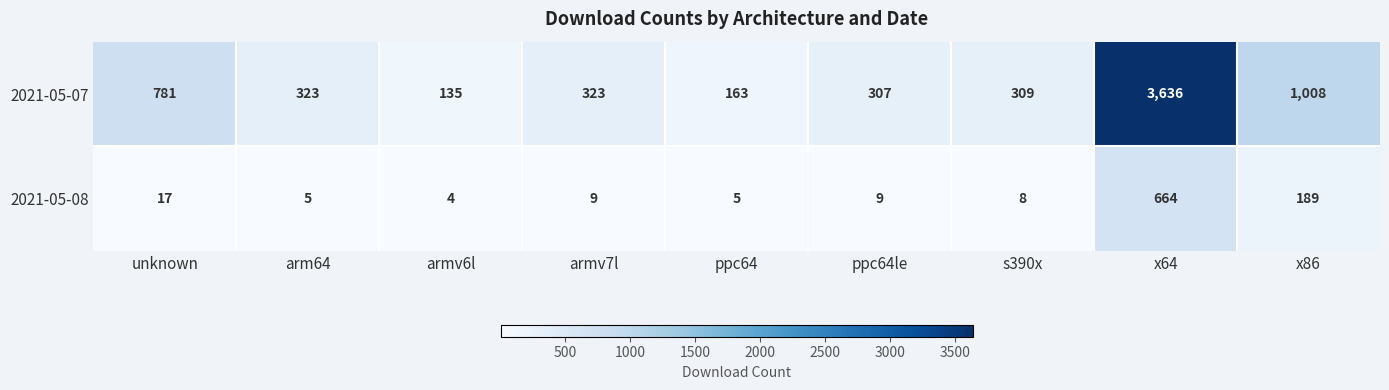

Reading right to left, list all the values displayed in this chart.

2021-05-07: 1008	3636	309	307	163	323	135	323	781
2021-05-08: 189	664	8	9	5	9	4	5	17